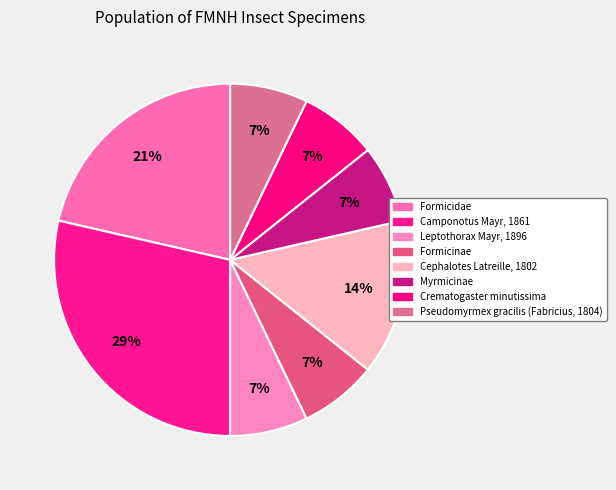

Which category has the biggest portion of the pie?

Camponotus Mayr, 1861